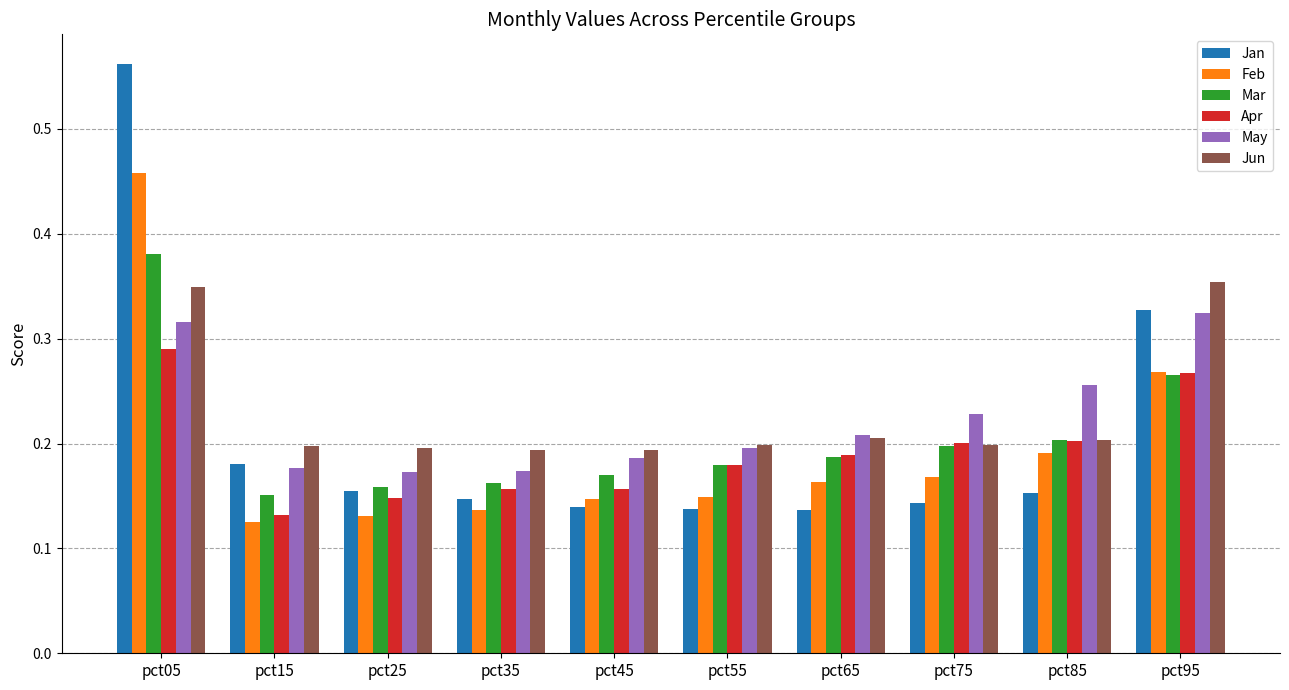

Between pct65 and pct75, which series saw the biggest shift?

May